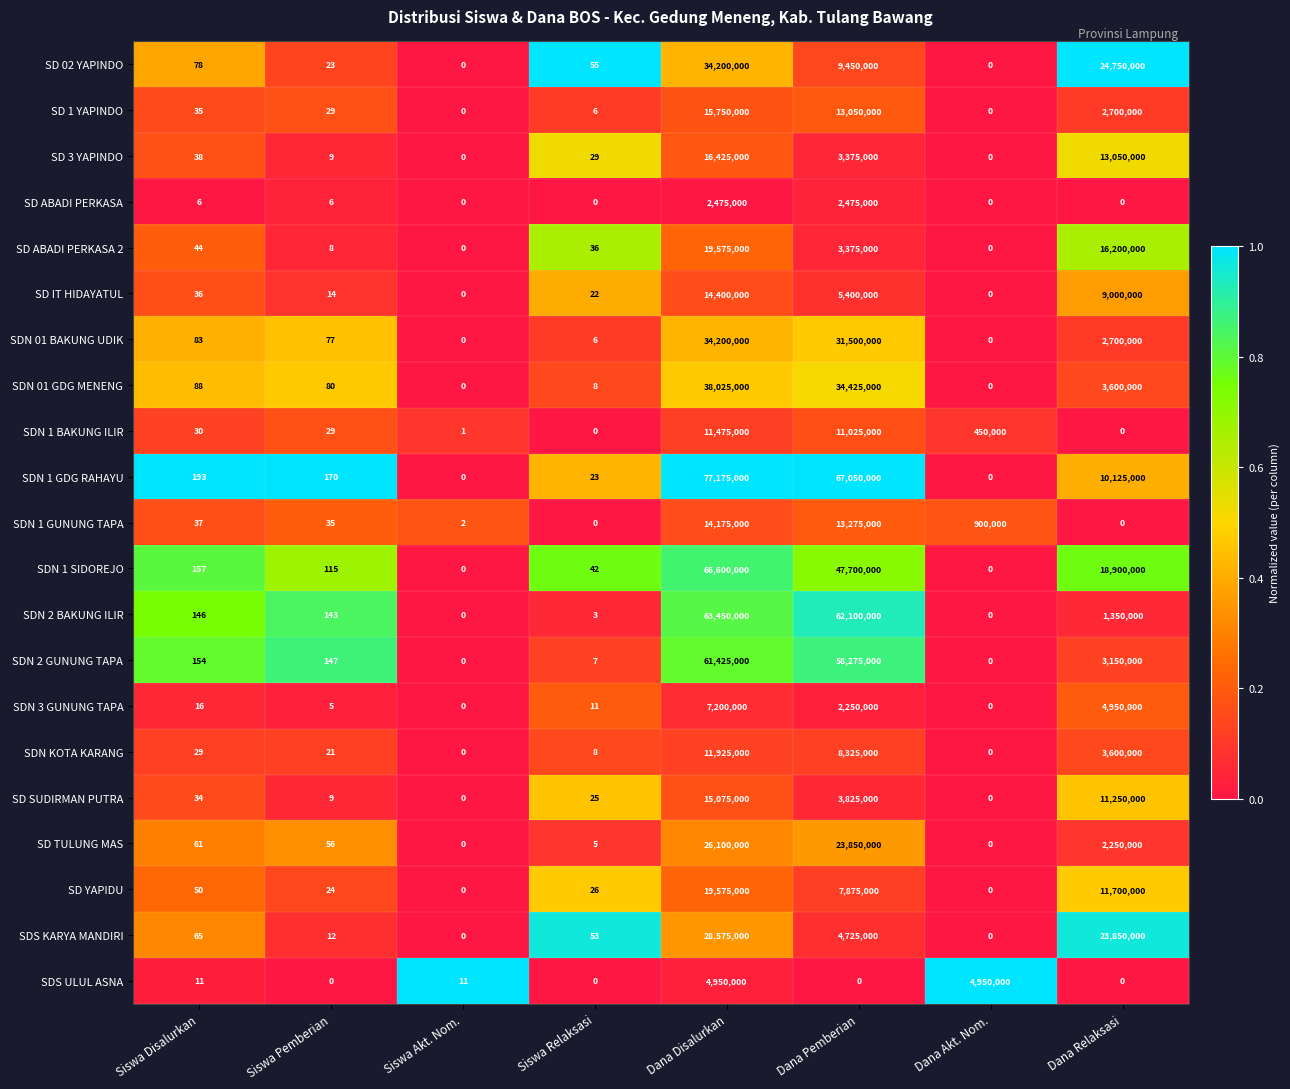

What is the difference between the maximum and minimum values in the SD ABADI PERKASA 2 series?

19575000